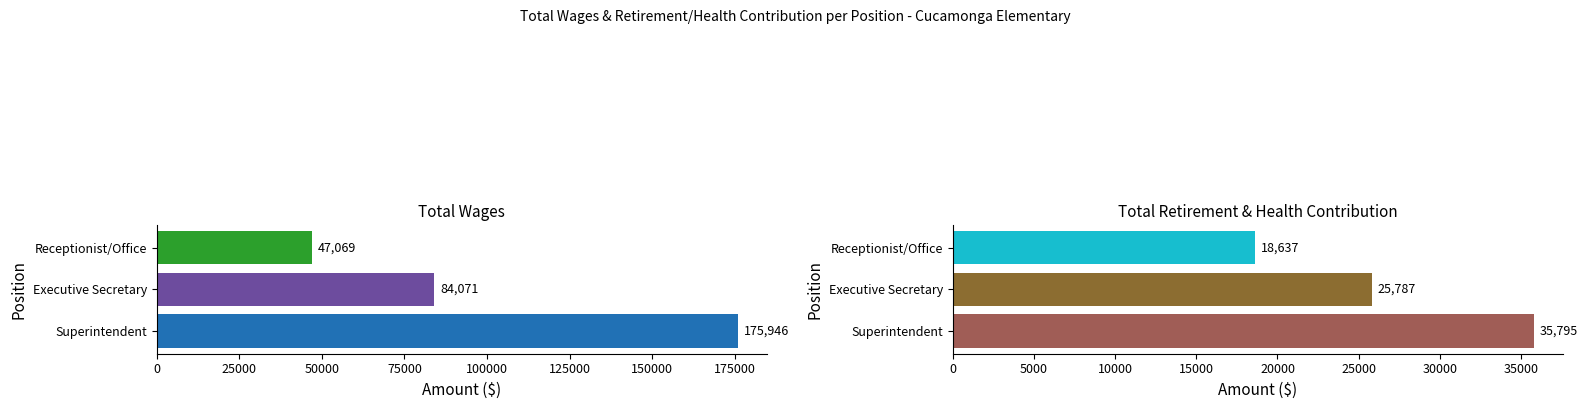

How many series are shown in this chart?

2